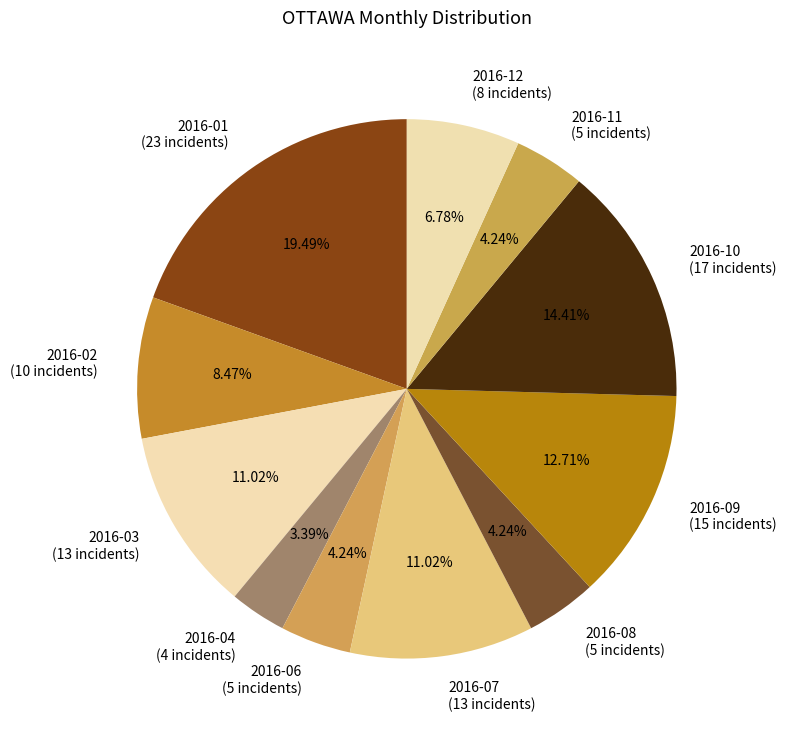

Does 2016-10 (17 incidents) represent more than half of the total?

No